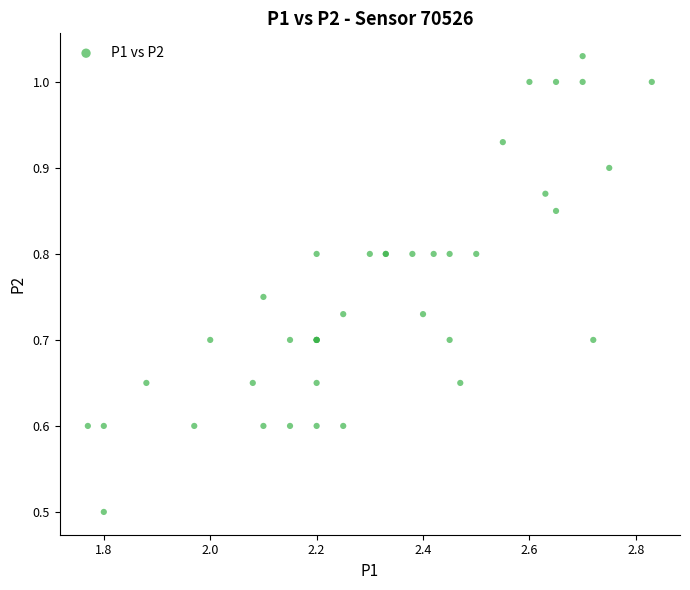

What Y value in the scatter plot is closest to 0?

0.5